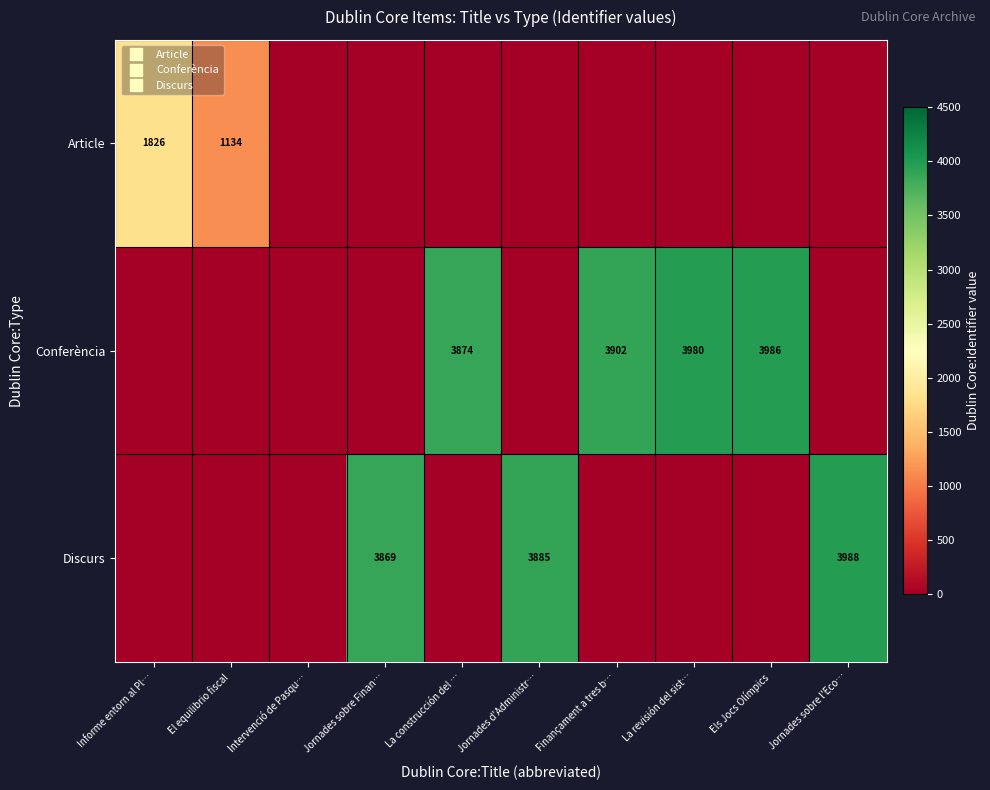

What is the maximum value shown in the chart?

3988